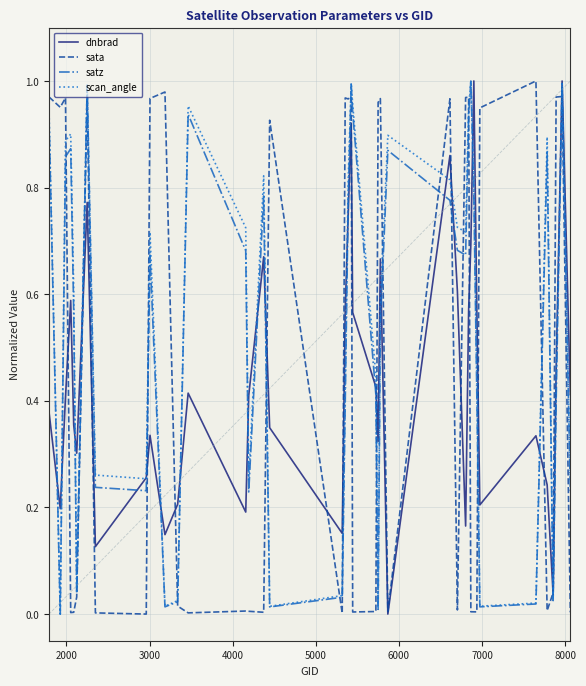

Which series ends up on top after the final intersection of satz and dnbrad?

dnbrad